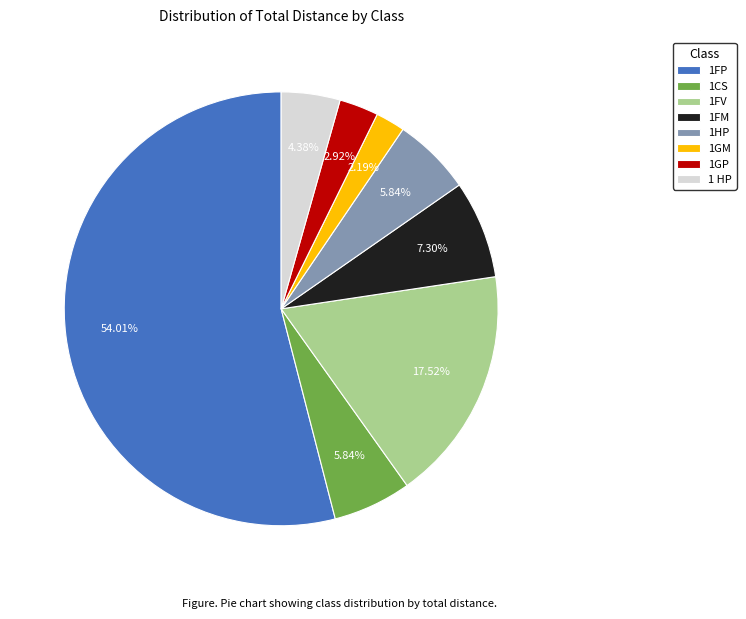

Which slice is the largest?

1FP